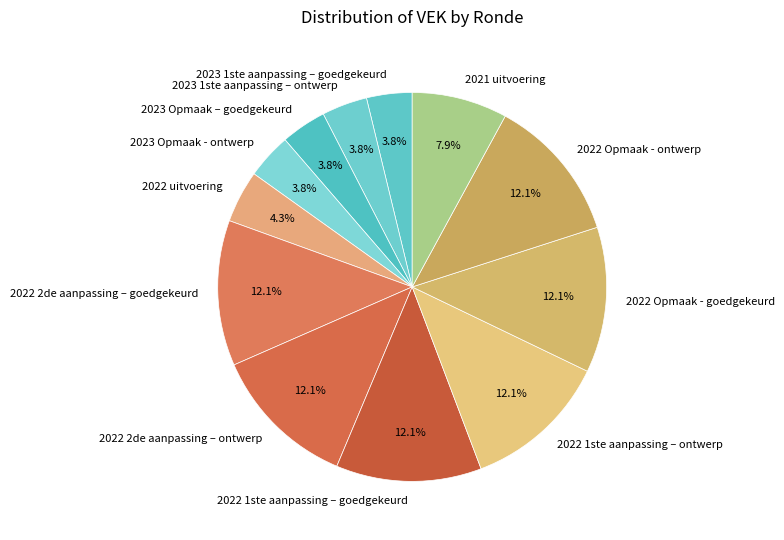

Combined, do 2023 Opmaak – goedgekeurd and 2022 Opmaak - ontwerp account for over 50%?

No